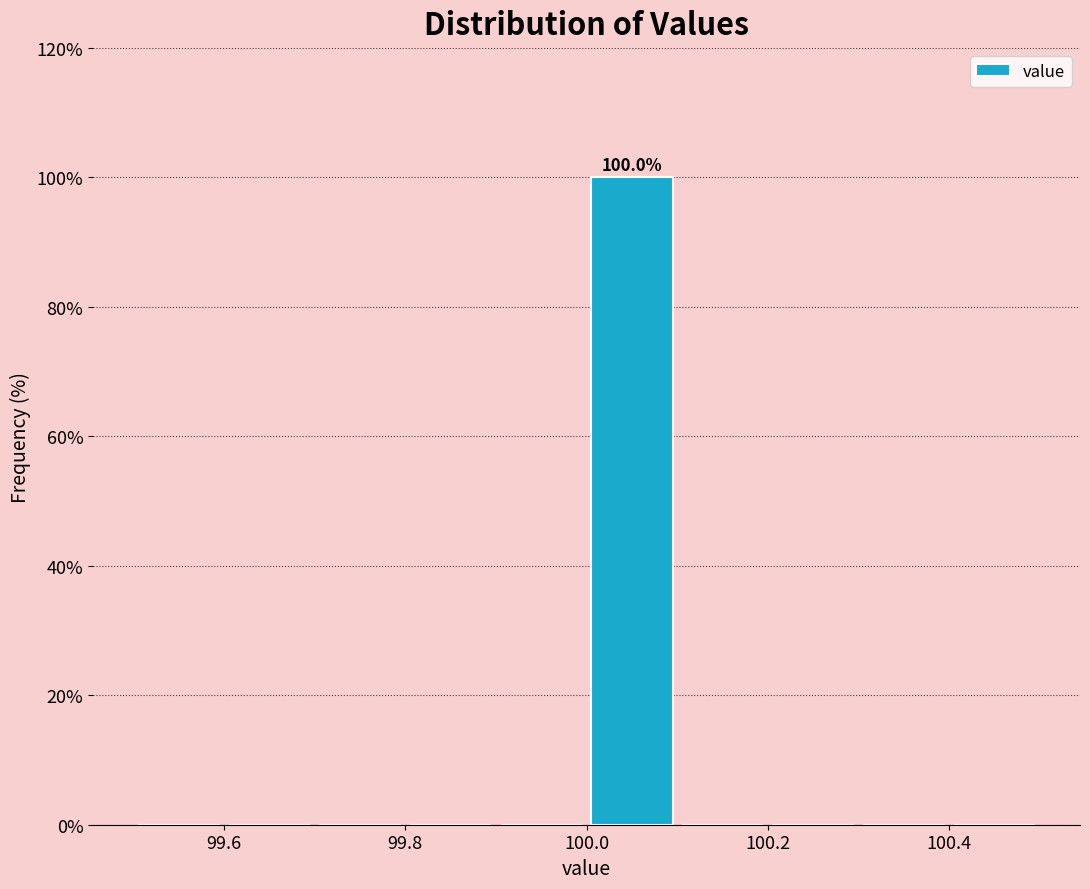

Which range on the x-axis has the tallest bar?

100.0 to 100.1